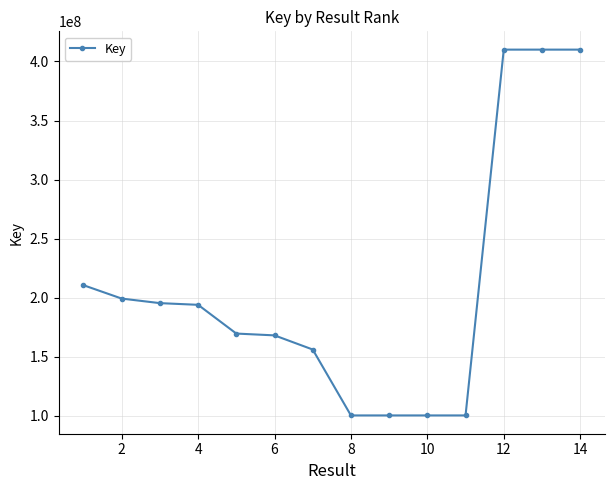

True or false: there are more than 0 points higher than both neighbors.

True